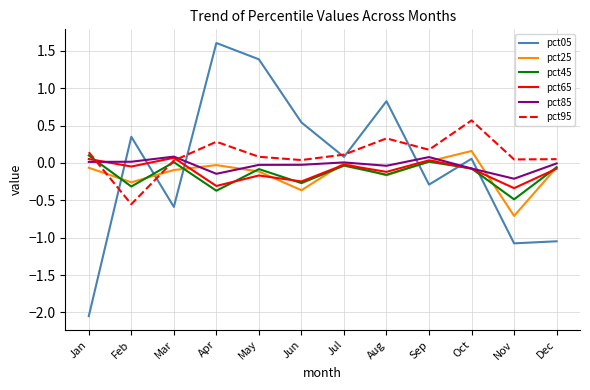

True or false: pct05 and pct85 intersect in this chart.

True